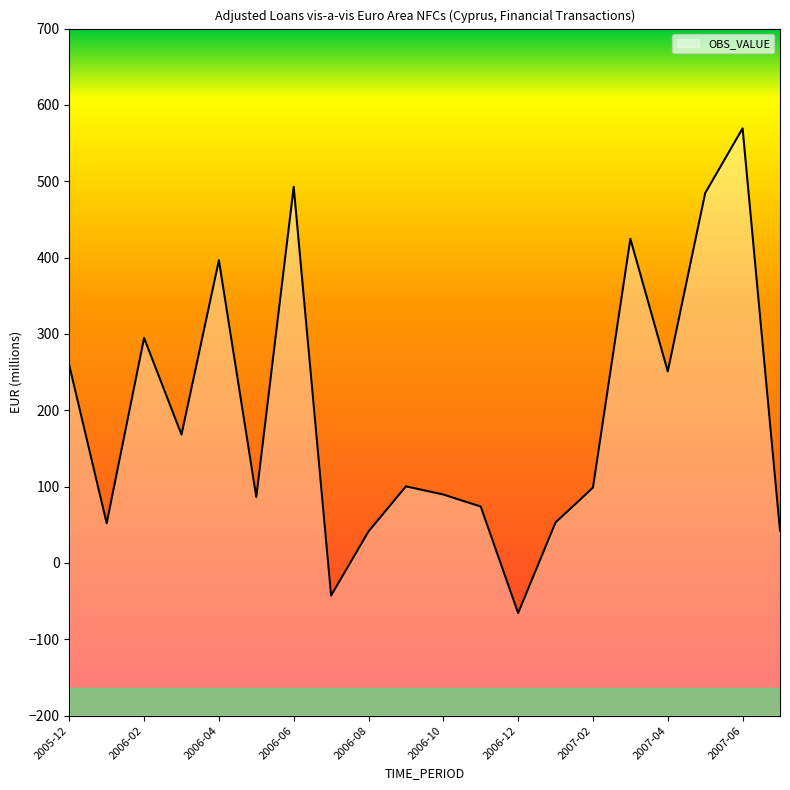

How many values are above zero?

18